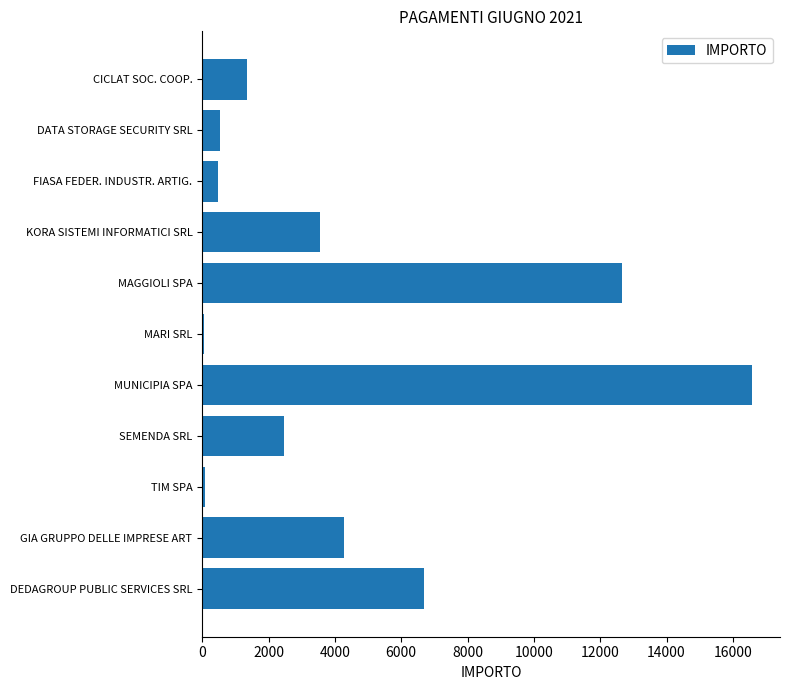

What is the change in value from DEDAGROUP PUBLIC SERVICES SRL to KORA SISTEMI INFORMATICI SRL?

-3145.0